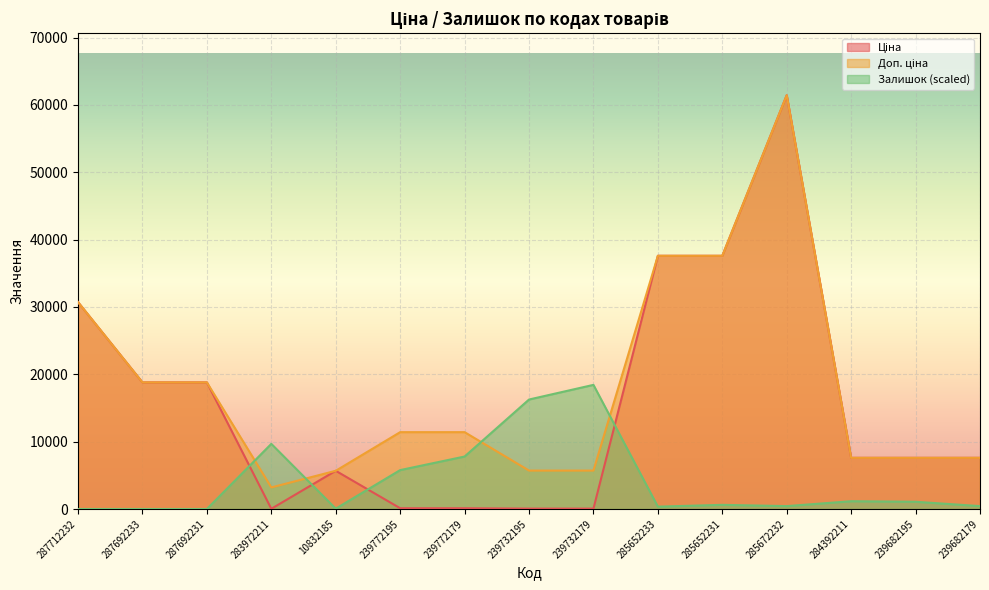

List the series in order of their peak value, highest first.

Ціна, Доп. ціна, Залишок